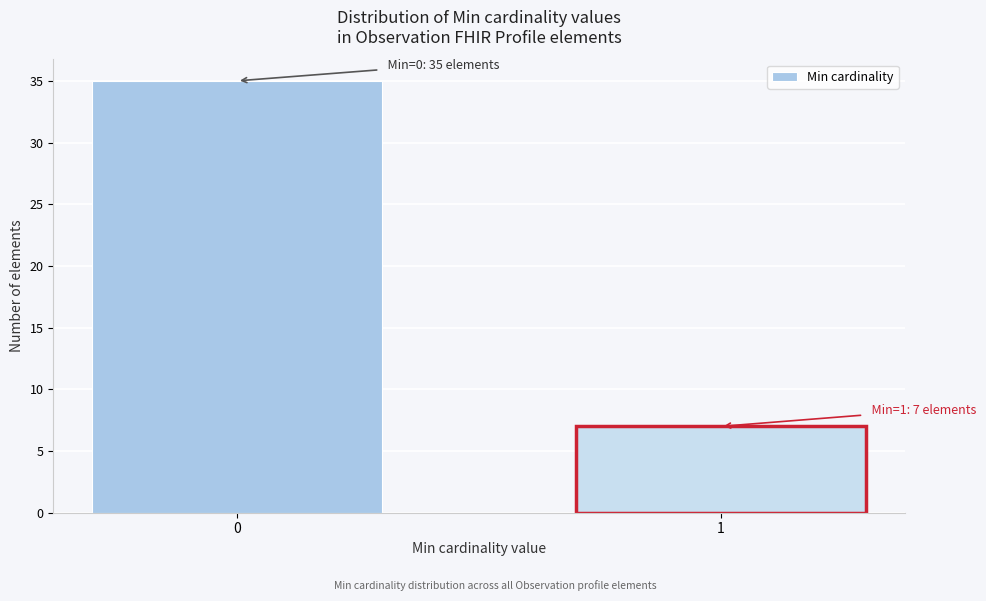

Reading left to right, what are all the values shown in this chart?

35	7